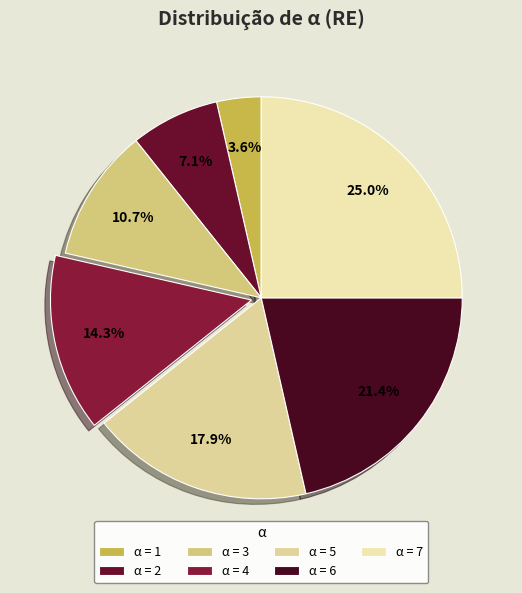

What is the largest slice in the pie chart?

α = 7